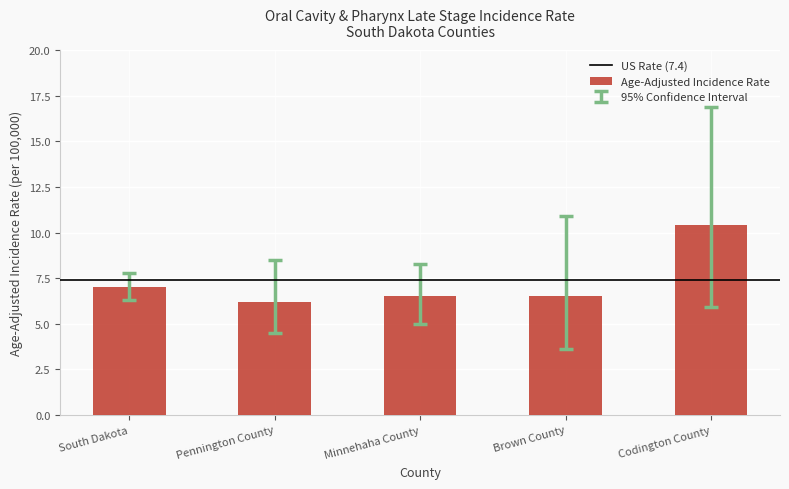

What is the approximate value at Brown County?

6.5